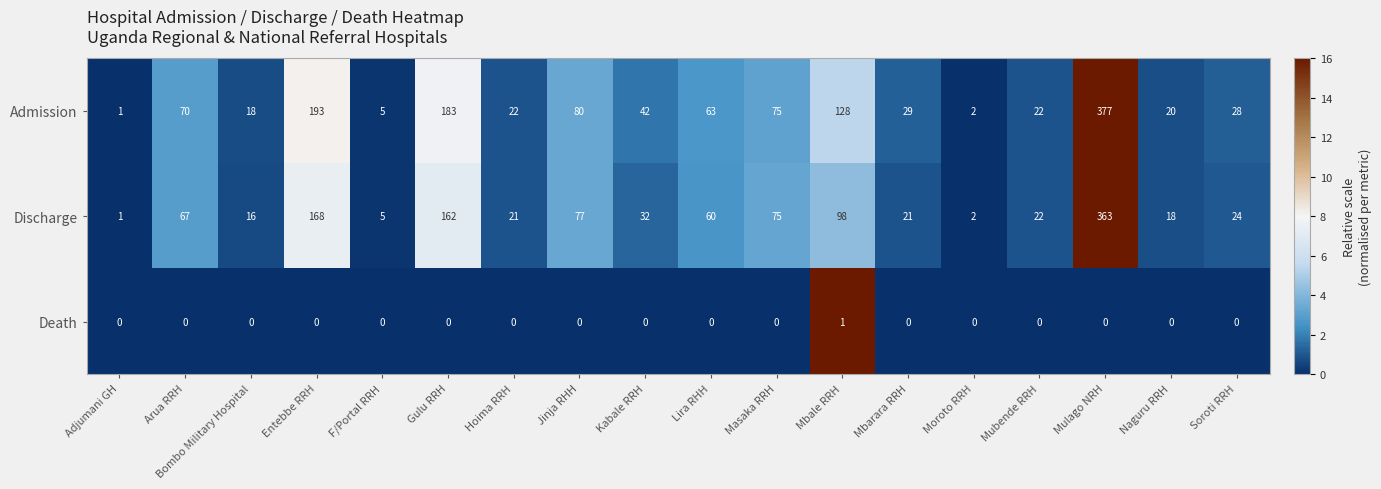

At which label does Discharge first exceed 32?

Arua RRH